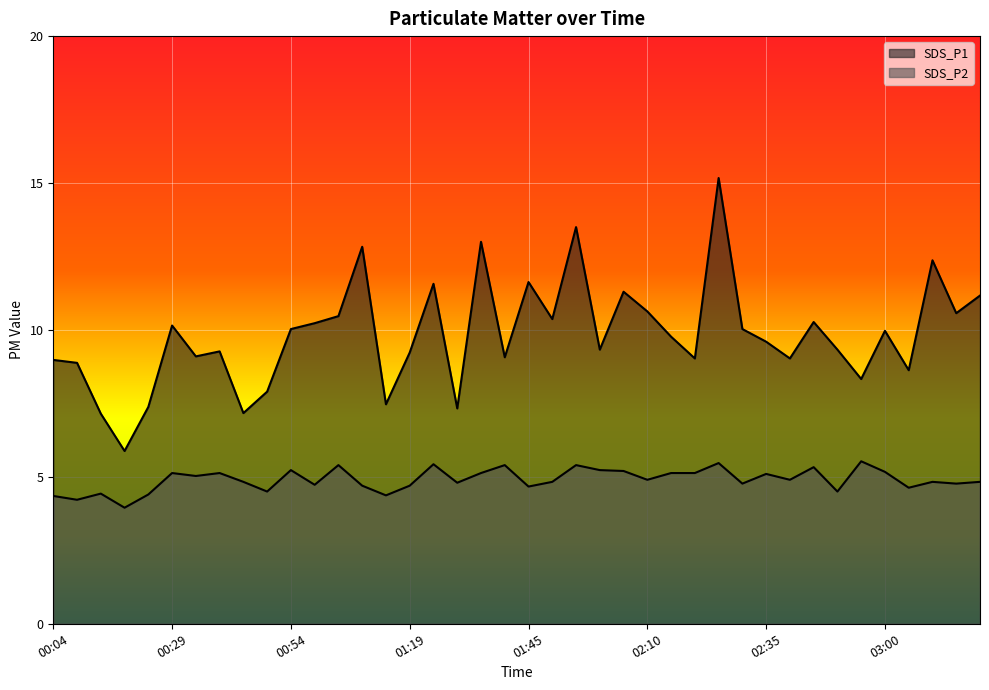

What is the sum of the SDS_P1 values at 03:20 and 02:55?

19.5